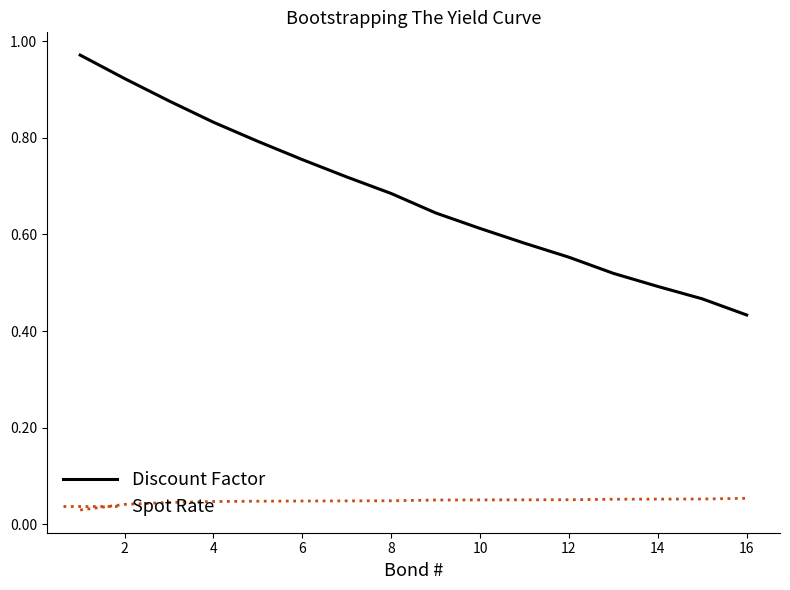

List the series in order of their overall mean, highest first.

Discount Factor, Spot Rate